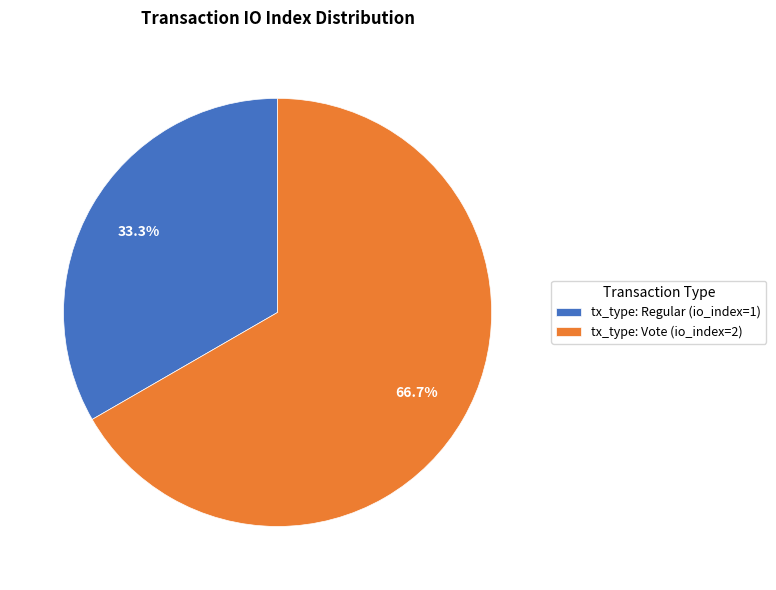

Which has a higher value, tx_type: Regular or tx_type: Vote?

tx_type: Vote